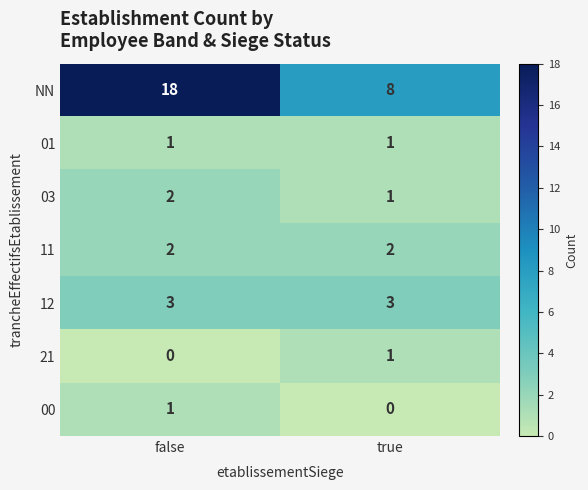

What is the difference between the maximum and minimum values in the NN series?

10